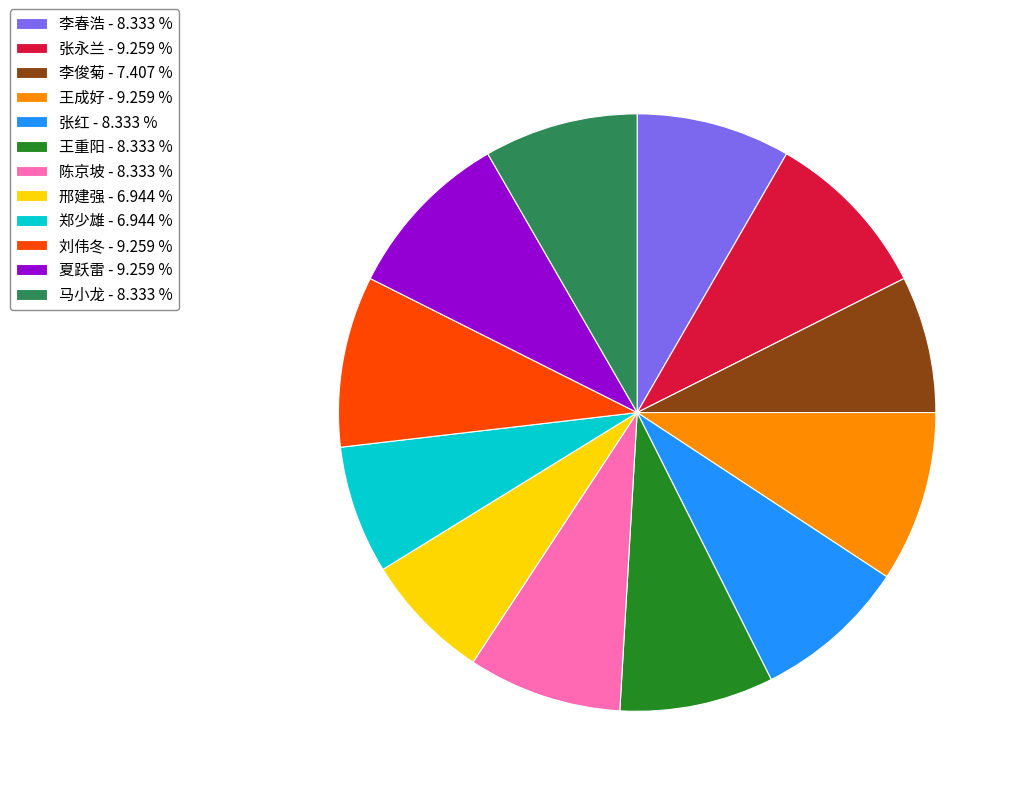

Combined, do 郑少雄 - 6.944 % and 王重阳 - 8.333 % account for over 50%?

No